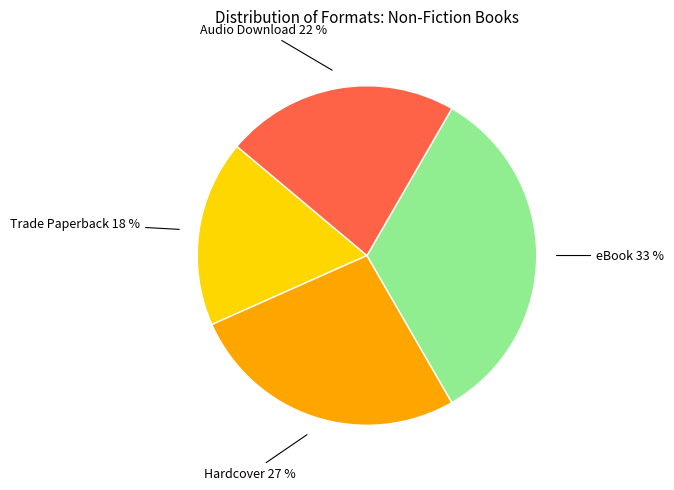

What percentage is the Hardcover slice, to the nearest percent?

27%